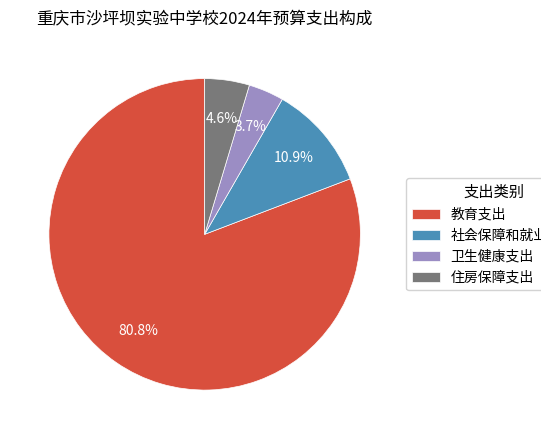

Which category has the smallest portion of the pie?

卫生健康支出